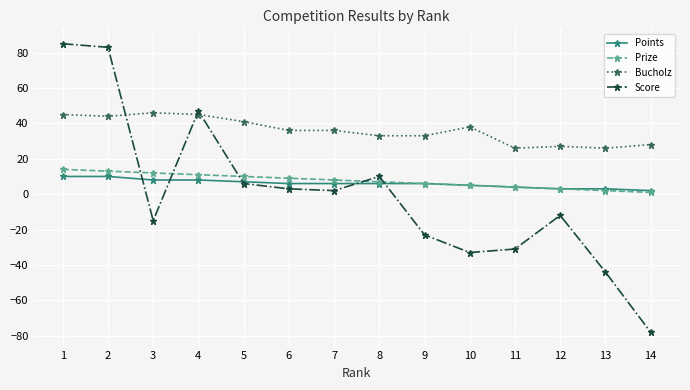

Is the value of Points at 3 greater than the value of Score at 3?

Yes